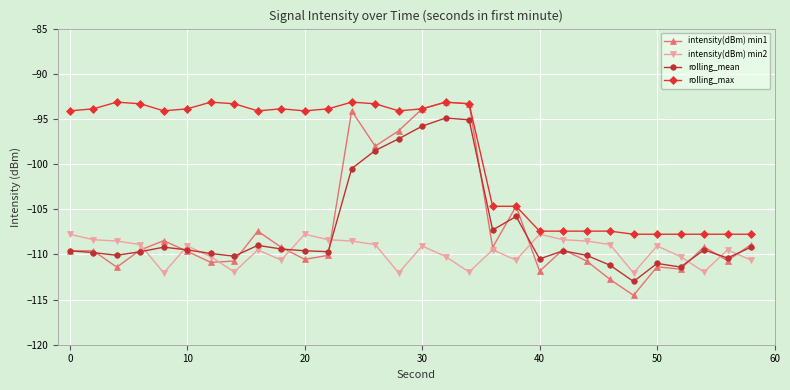

Which series has the largest range (max minus min)?

intensity(dBm) min1